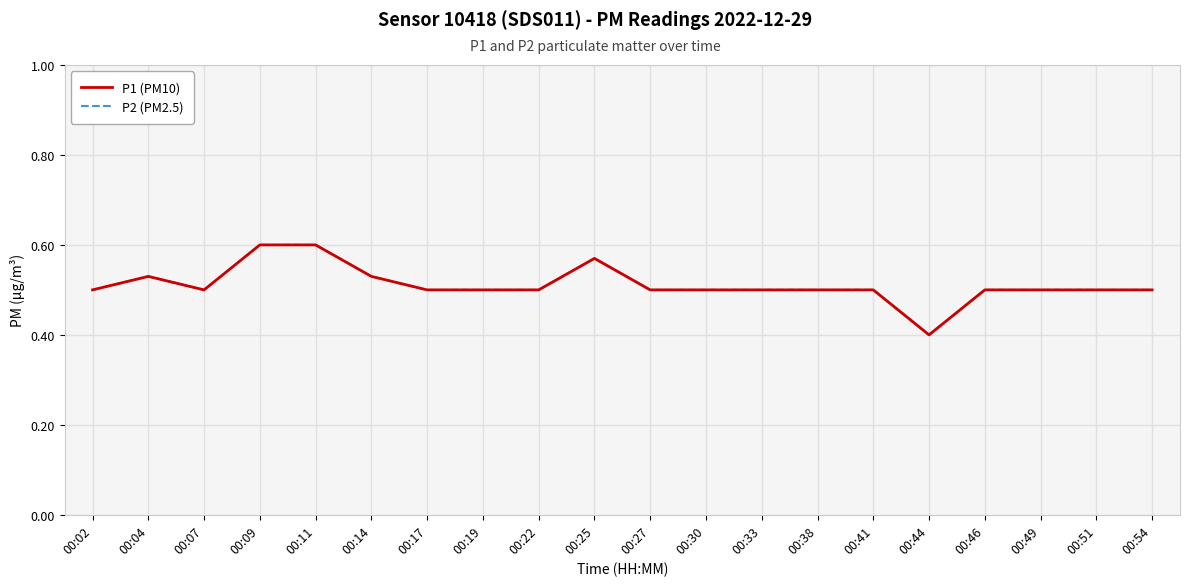

Is this an area chart (filled region under the line)?

No